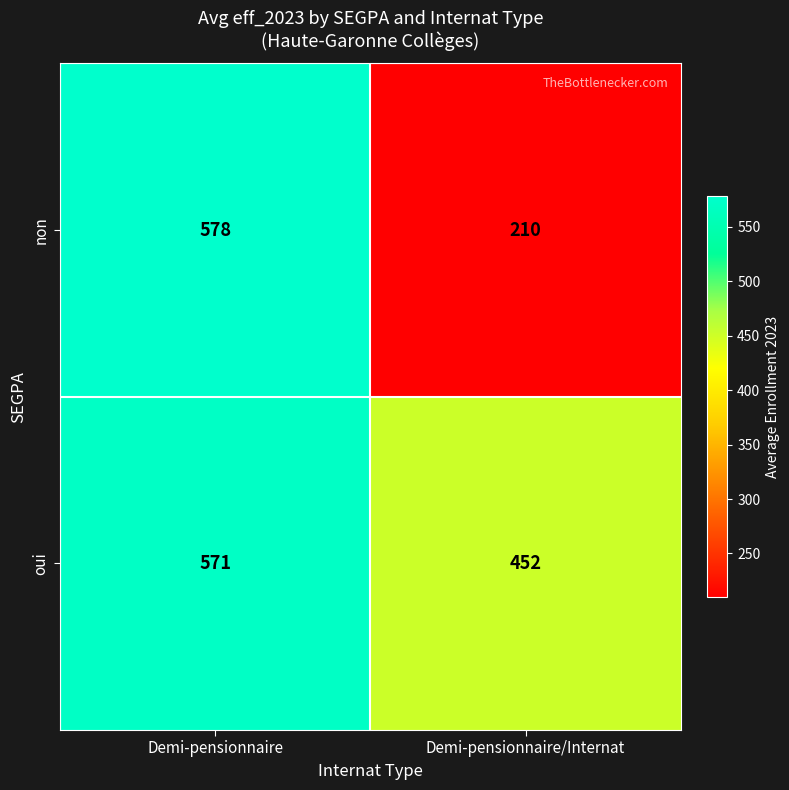

What is the difference between the highest and lowest values at Demi-pensionnaire?

7